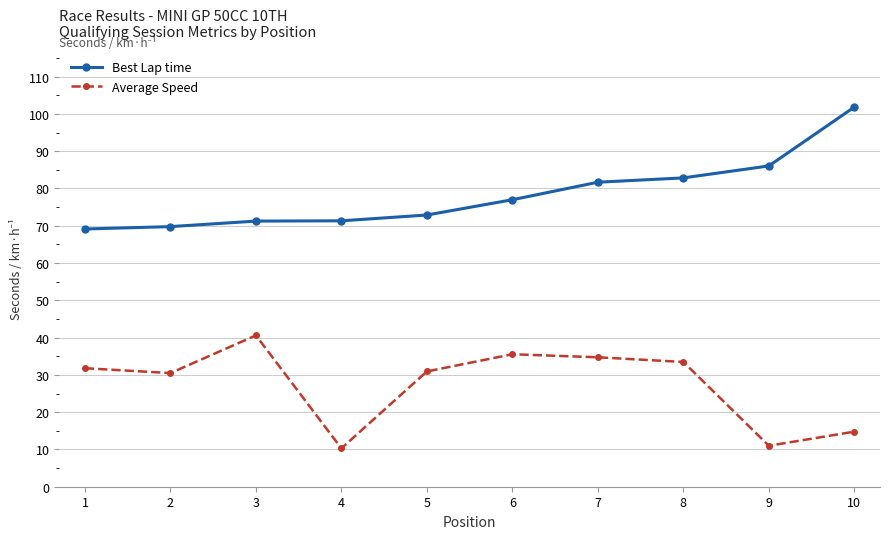

The Best Lap time series shows 69.8 at 2. True or false?

True